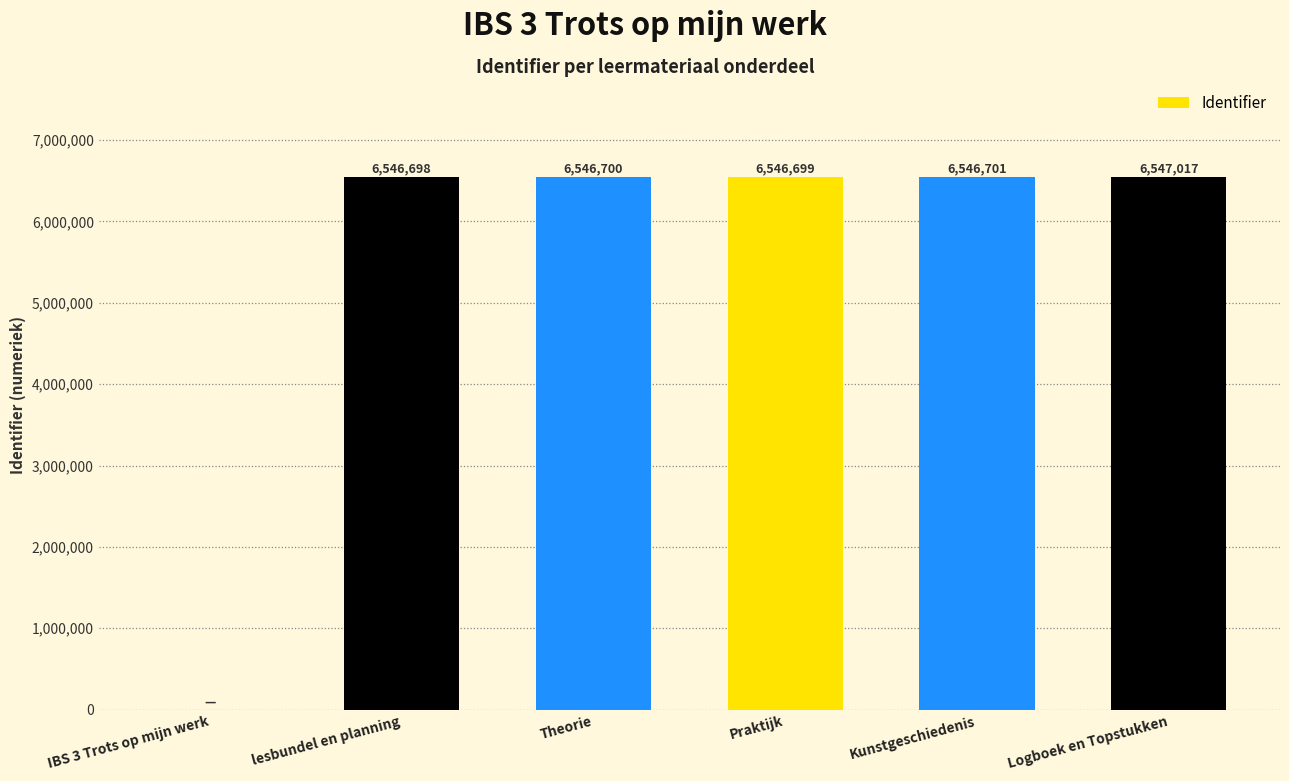

What is the sum of all values?

32733815